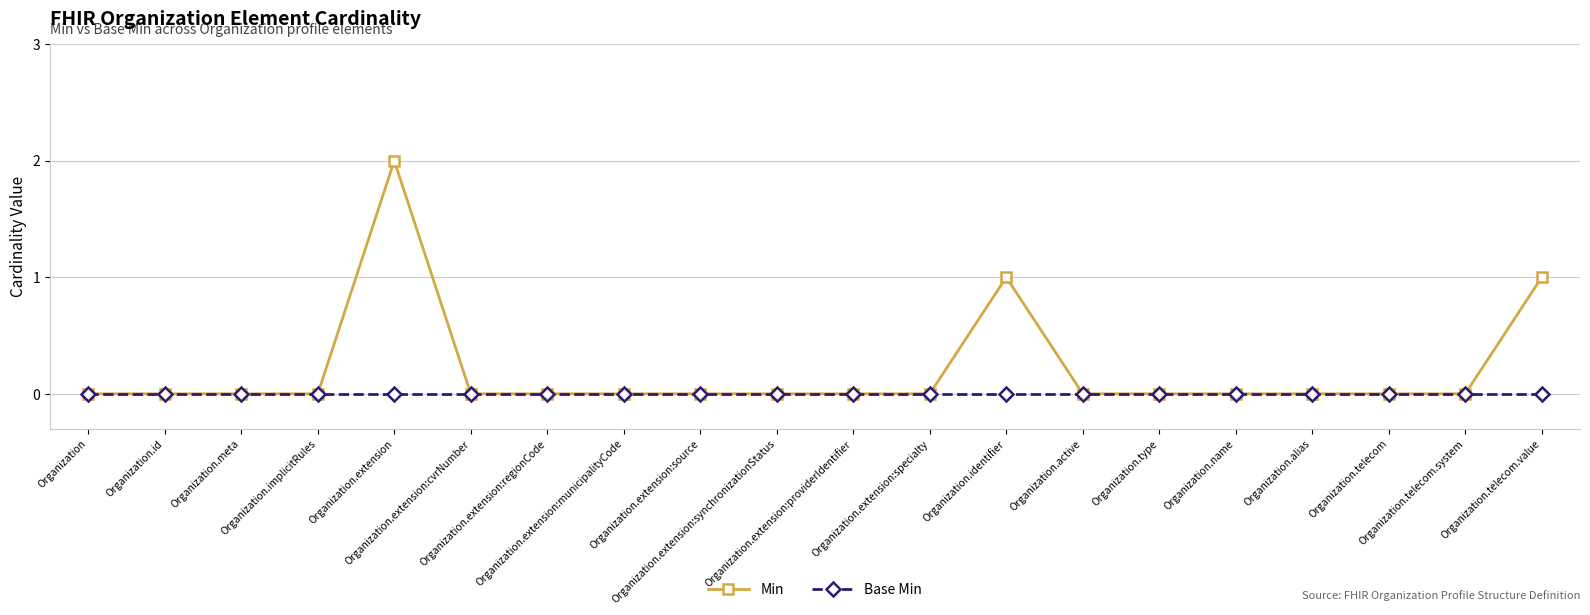

At which category is the sum across all series the highest?

Organization.extension